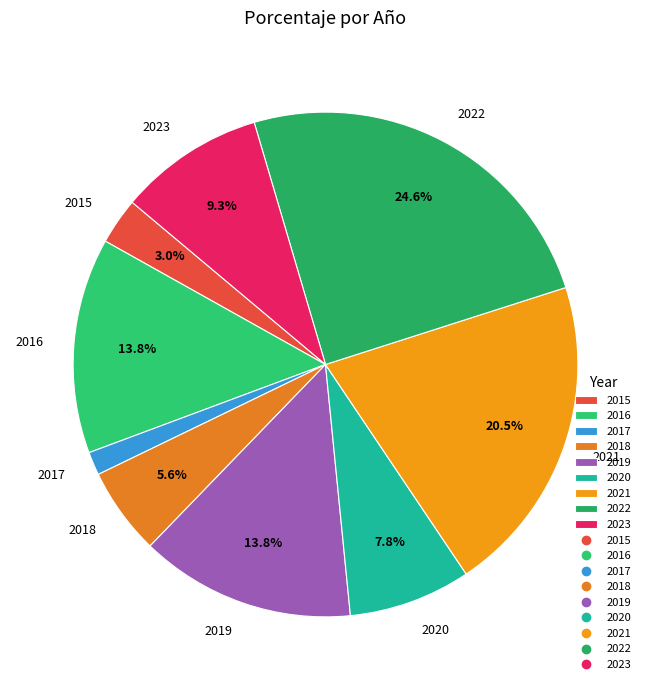

Is there any slice that represents more than half of the pie?

No